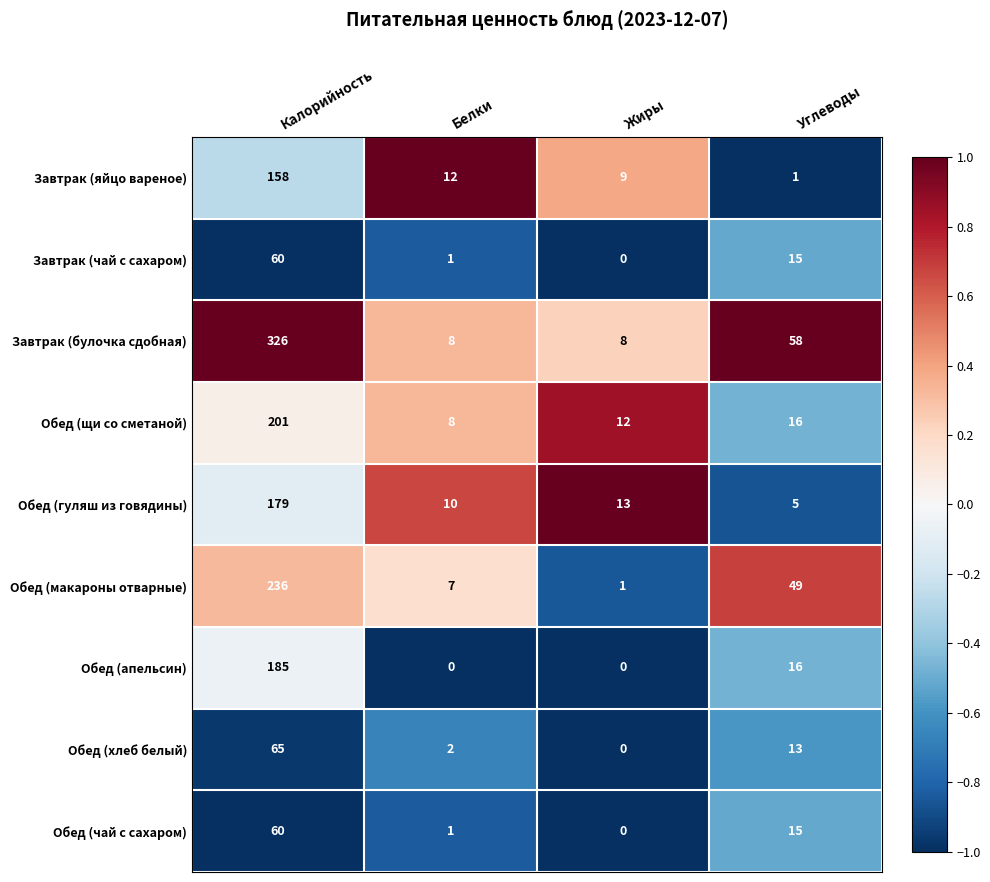

What is the approximate value of Завтрак (чай с сахаром) at Калорийность?

60